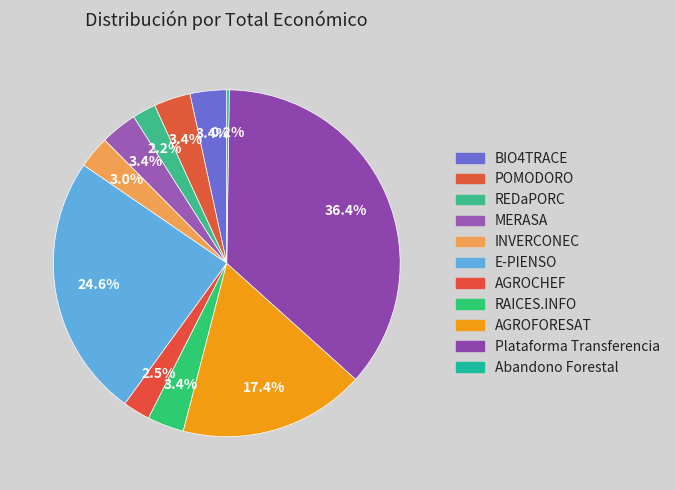

Is it true that AGROFORESAT is 17% of the pie?

True